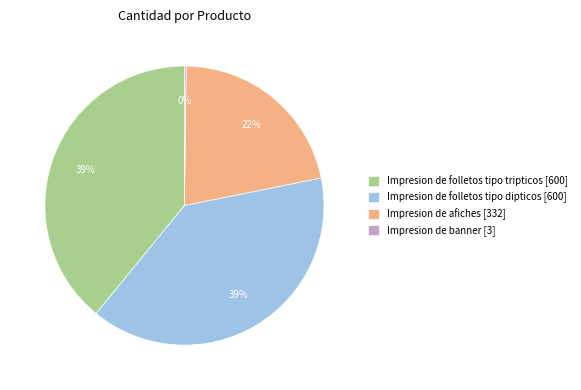

To the nearest percent, what is the difference between the Impresion de folletos tipo dipticos [600] and Impresion de afiches [332] slice percentages?

17%